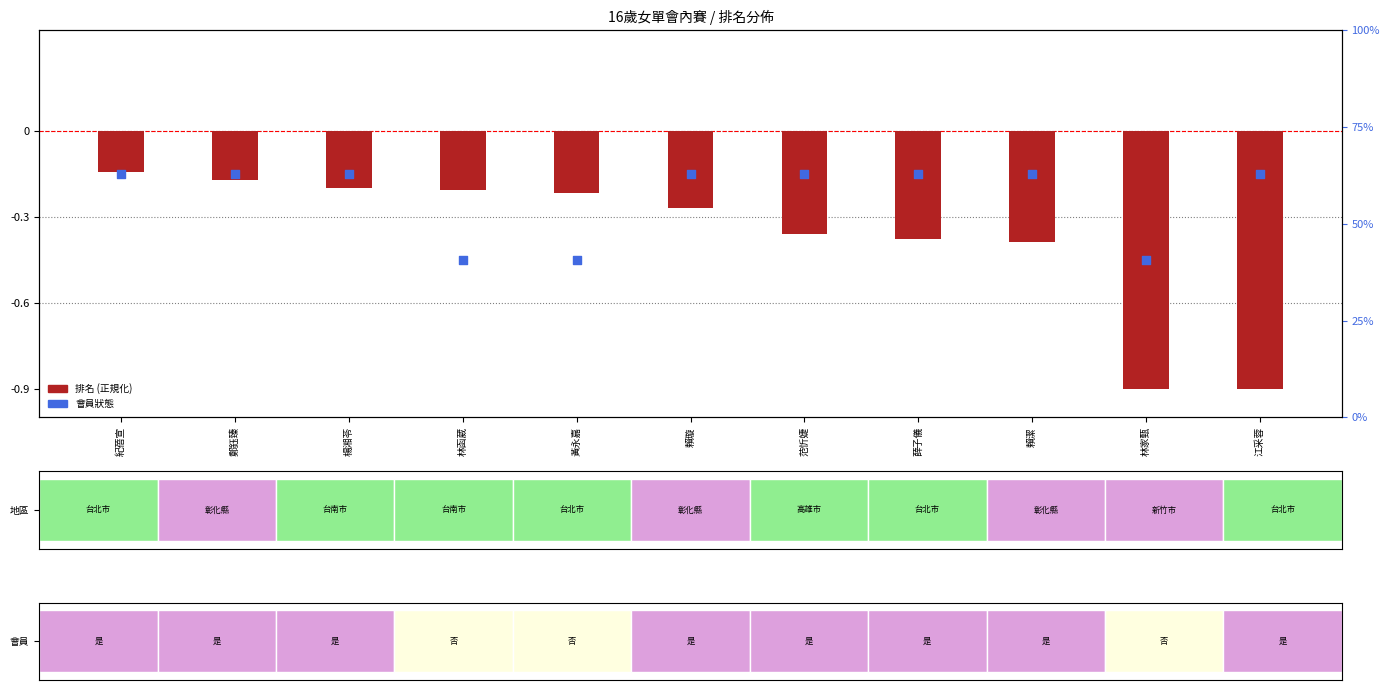

Which series has the largest total across all categories?

會員狀態